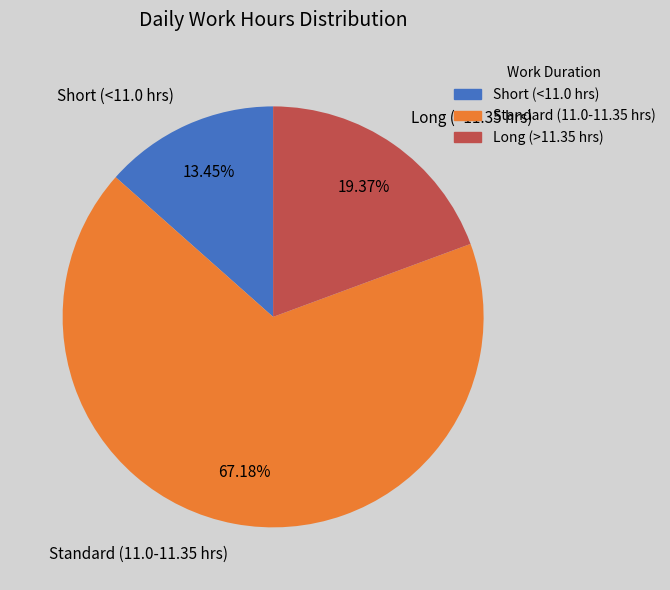

How many slices are in this pie chart?

3